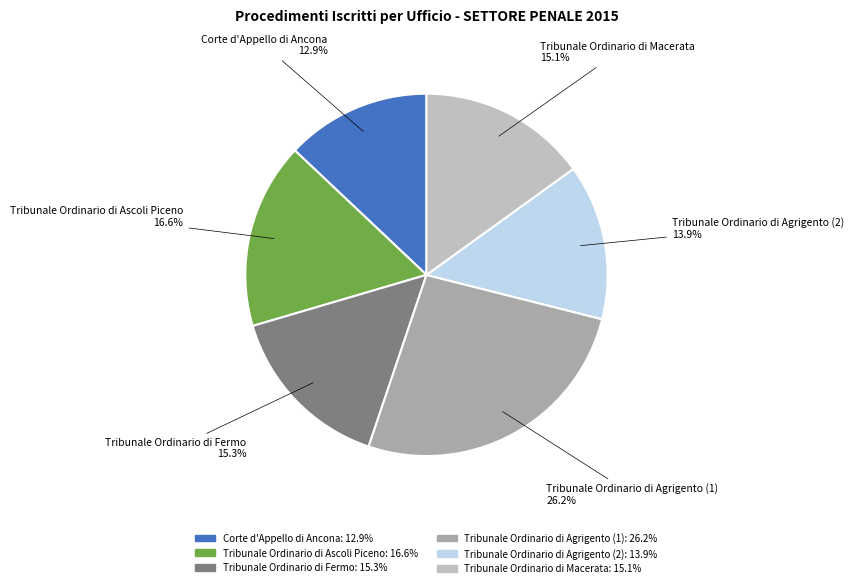

What portion of the pie excludes Tribunale Ordinario di Fermo?

84.7%